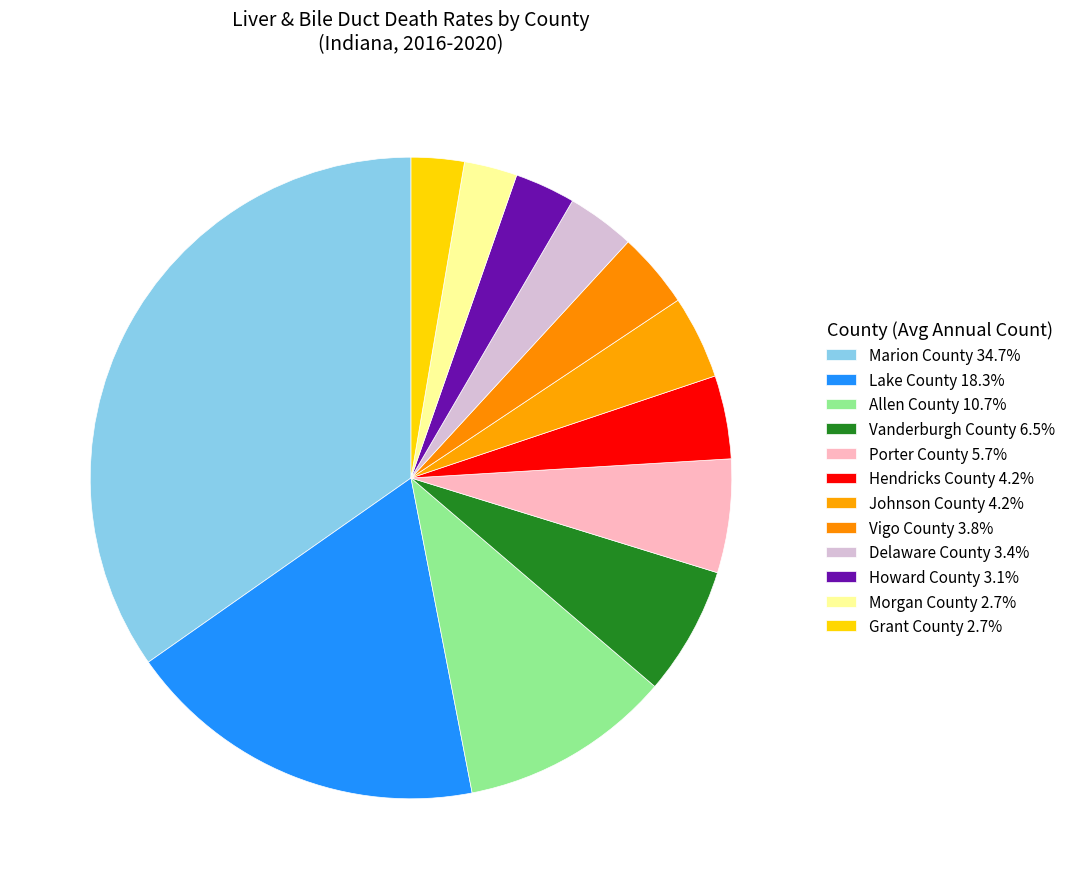

What percentage do Allen County and Howard County together represent?

13.7%